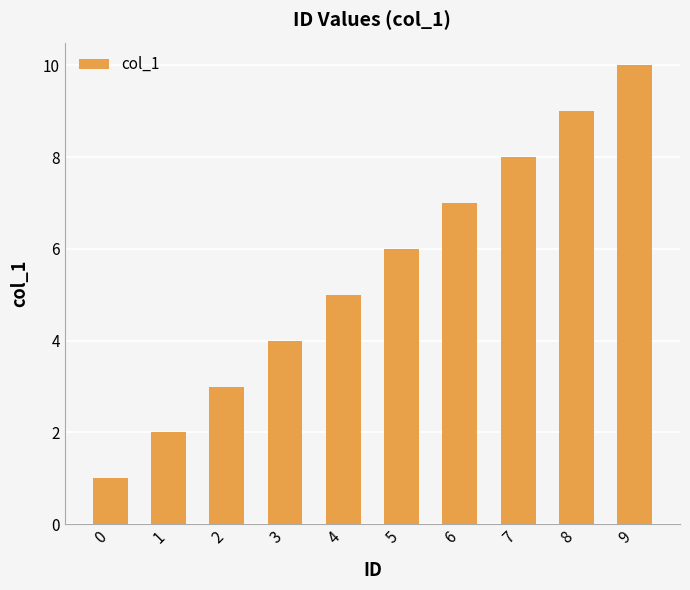

Reading left to right, what are all the values shown in this chart?

0=1	1=2	2=3	3=4	4=5	5=6	6=7	7=8	8=9	9=10